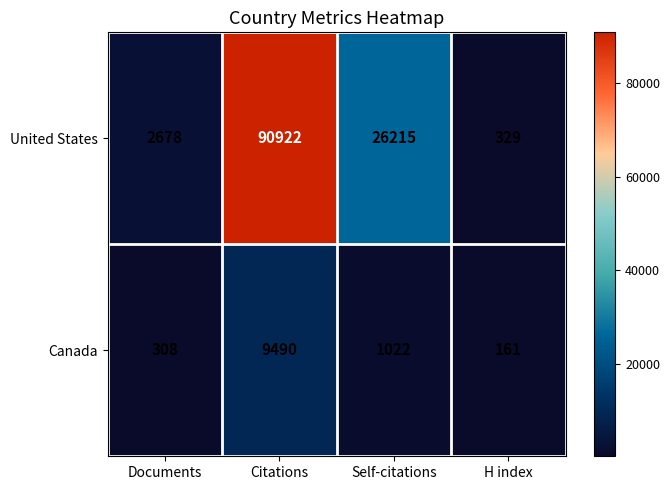

Is it true that United States equals 4420 at Documents?

False